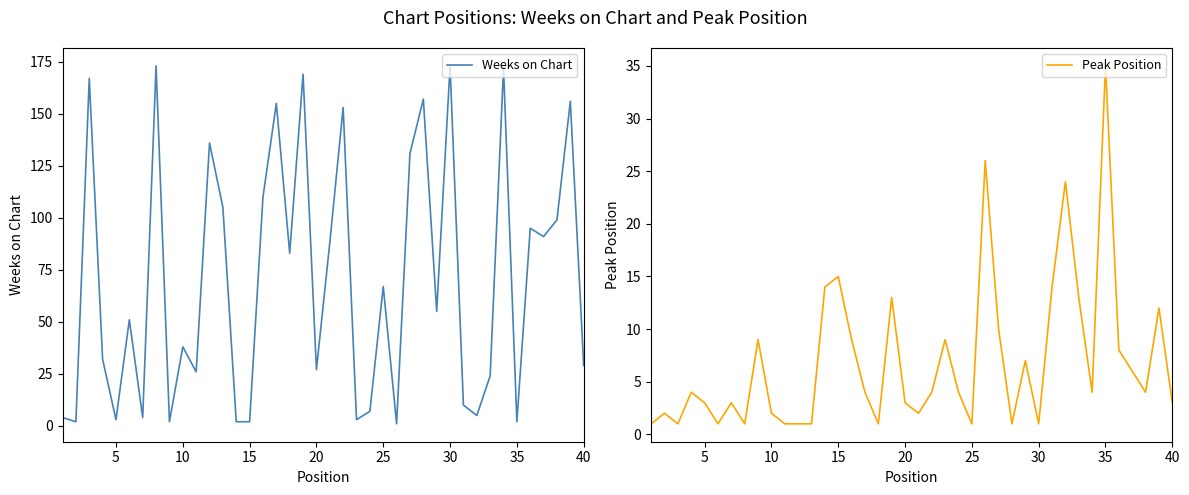

How many values in the Weeks on Chart series exceed 55?

19